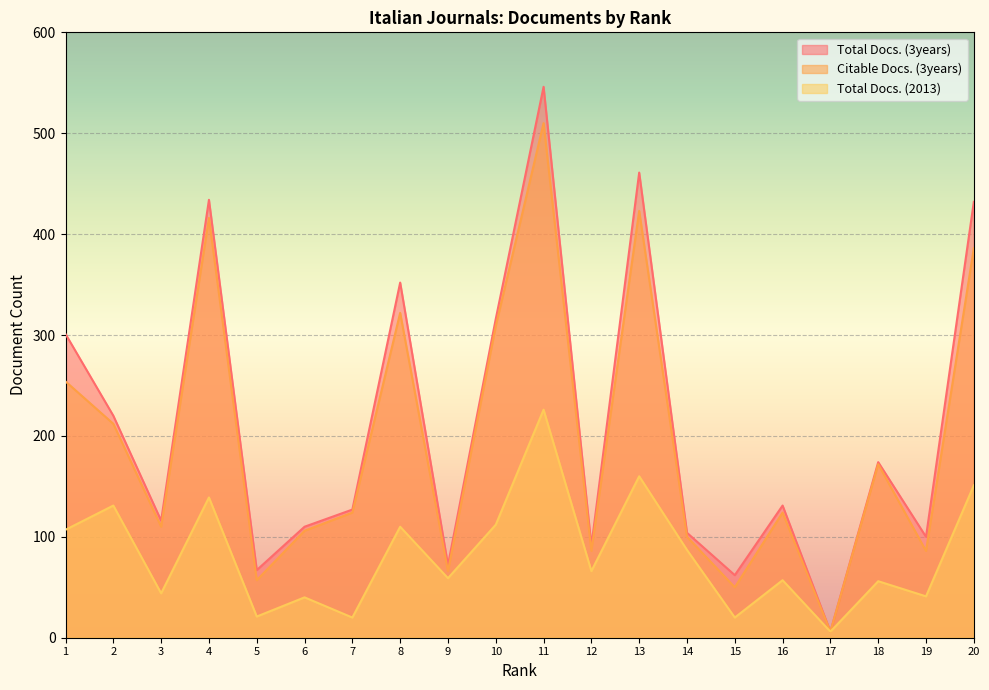

How many values in the Total Docs. (3years) series exceed 131?

9